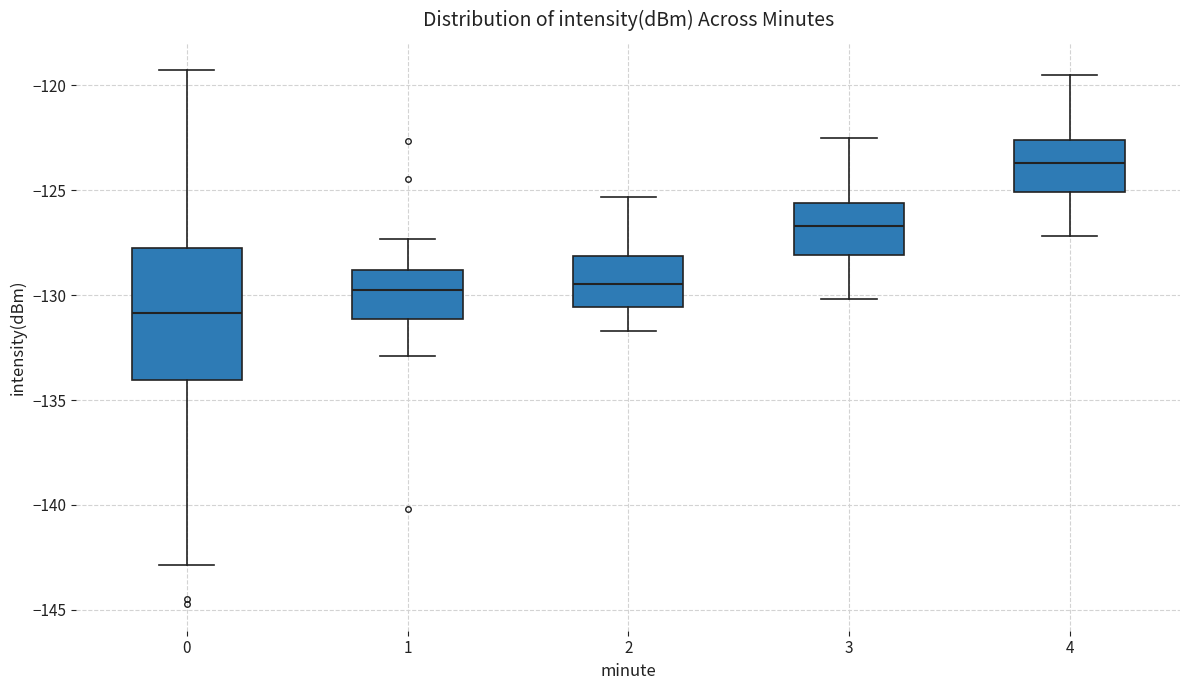

Which box is the tallest, from its lower edge to its upper edge?

0